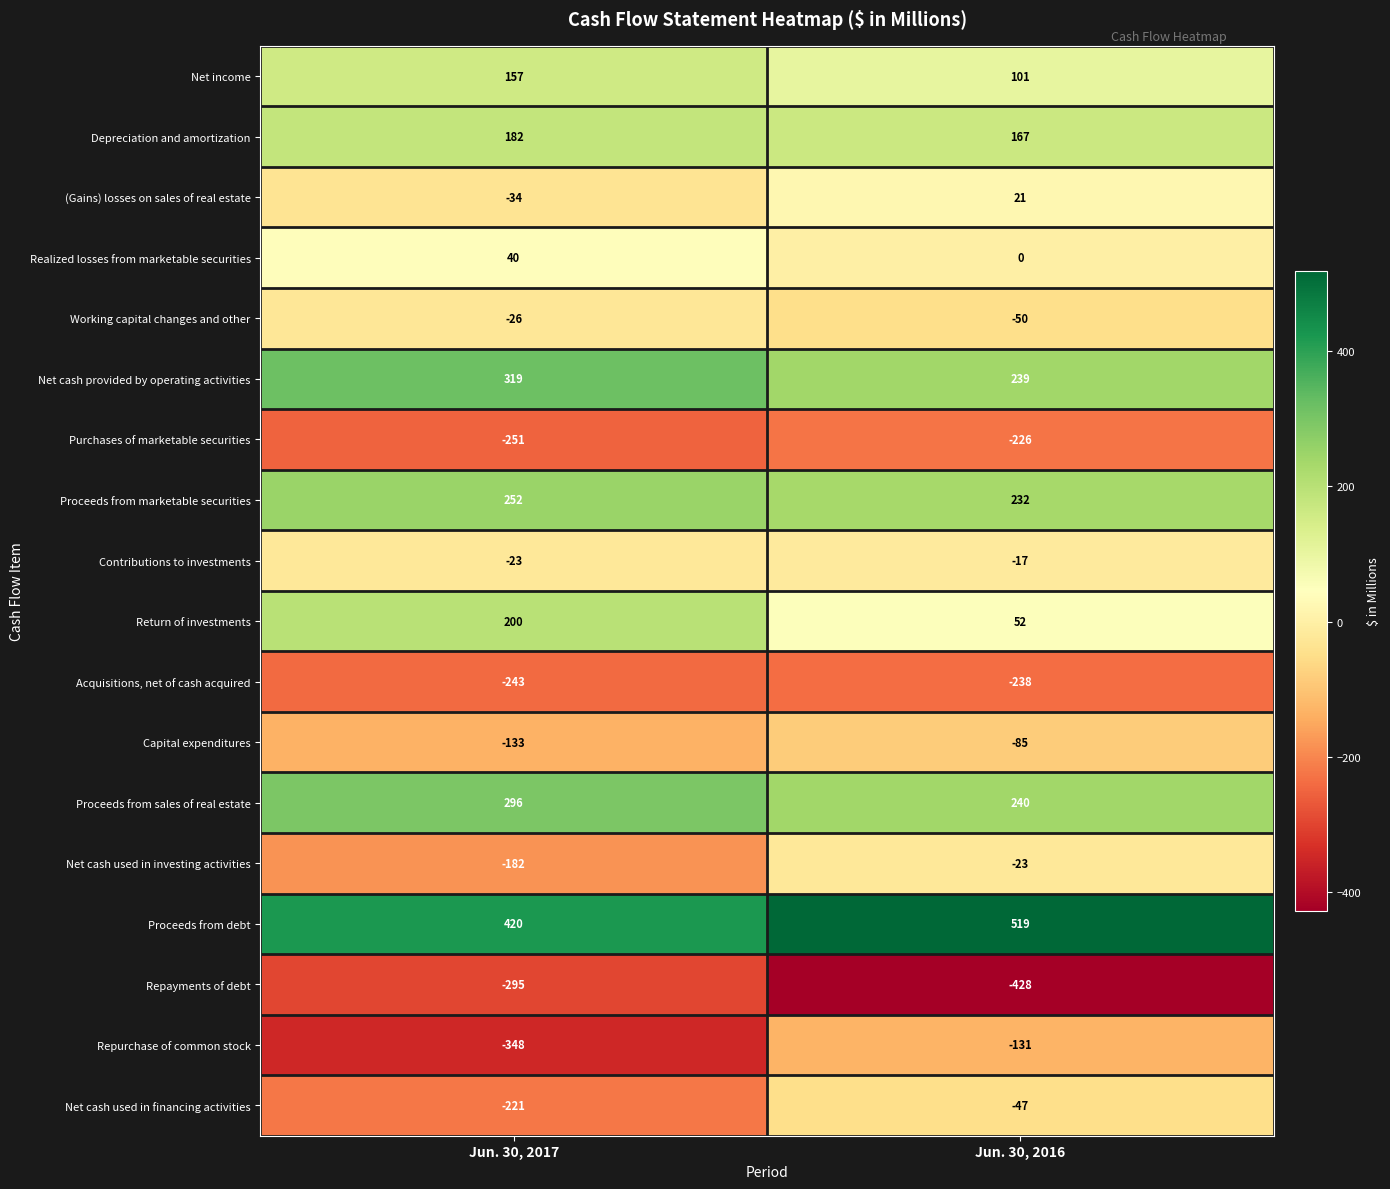

The value of Net cash provided by operating activities at Jun. 30, 2016 is 72. True or false?

False